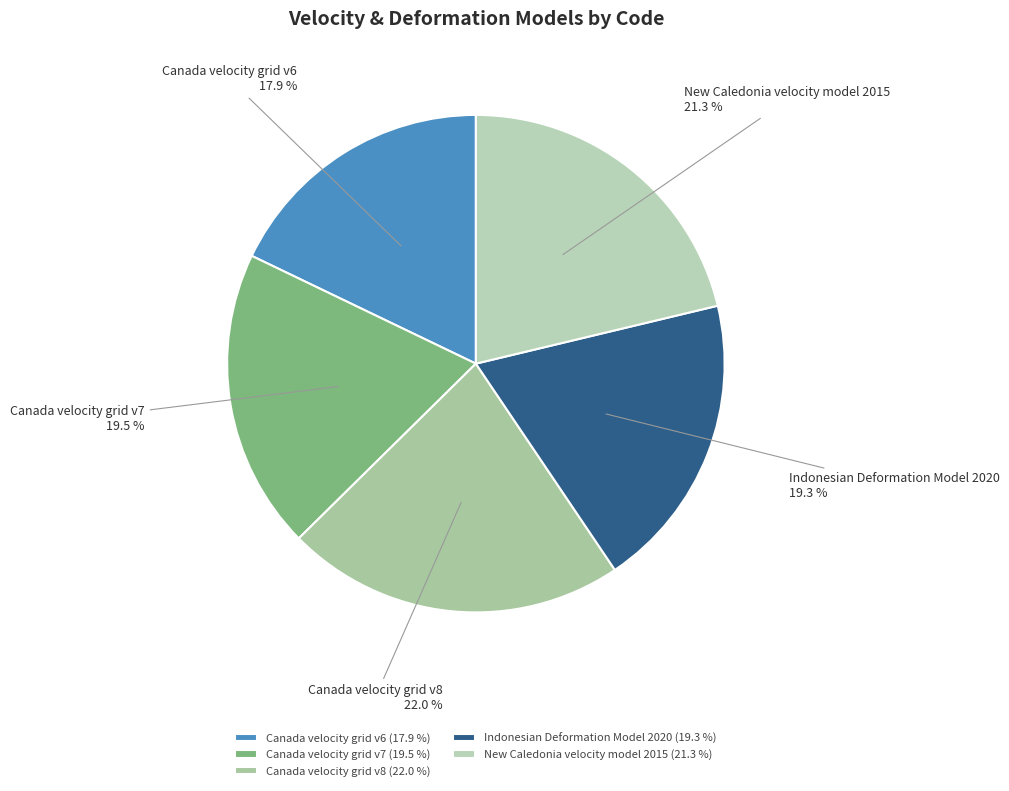

How many segments does this pie chart have?

5